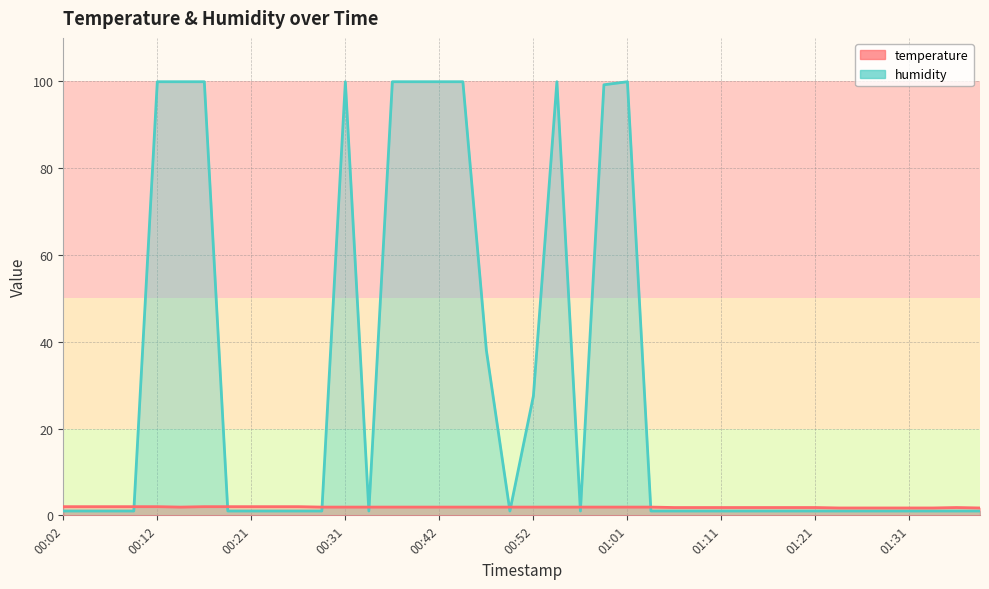

Between 00:34 and 01:19, which series saw the biggest shift?

temperature